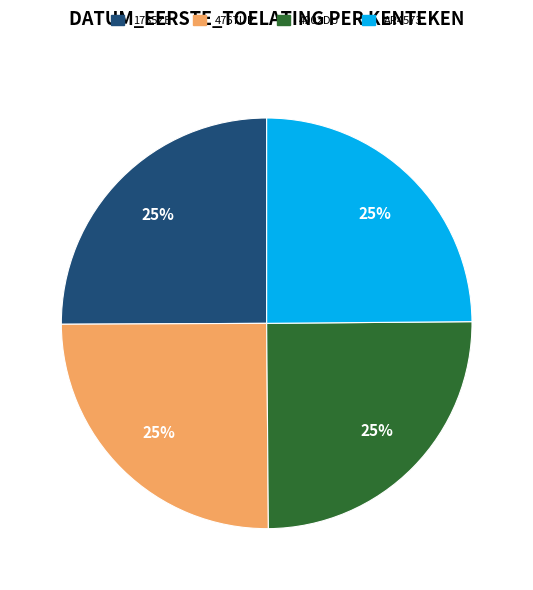

Approximately how many times larger is the value at 1735ZE compared to AR4573?

1.0